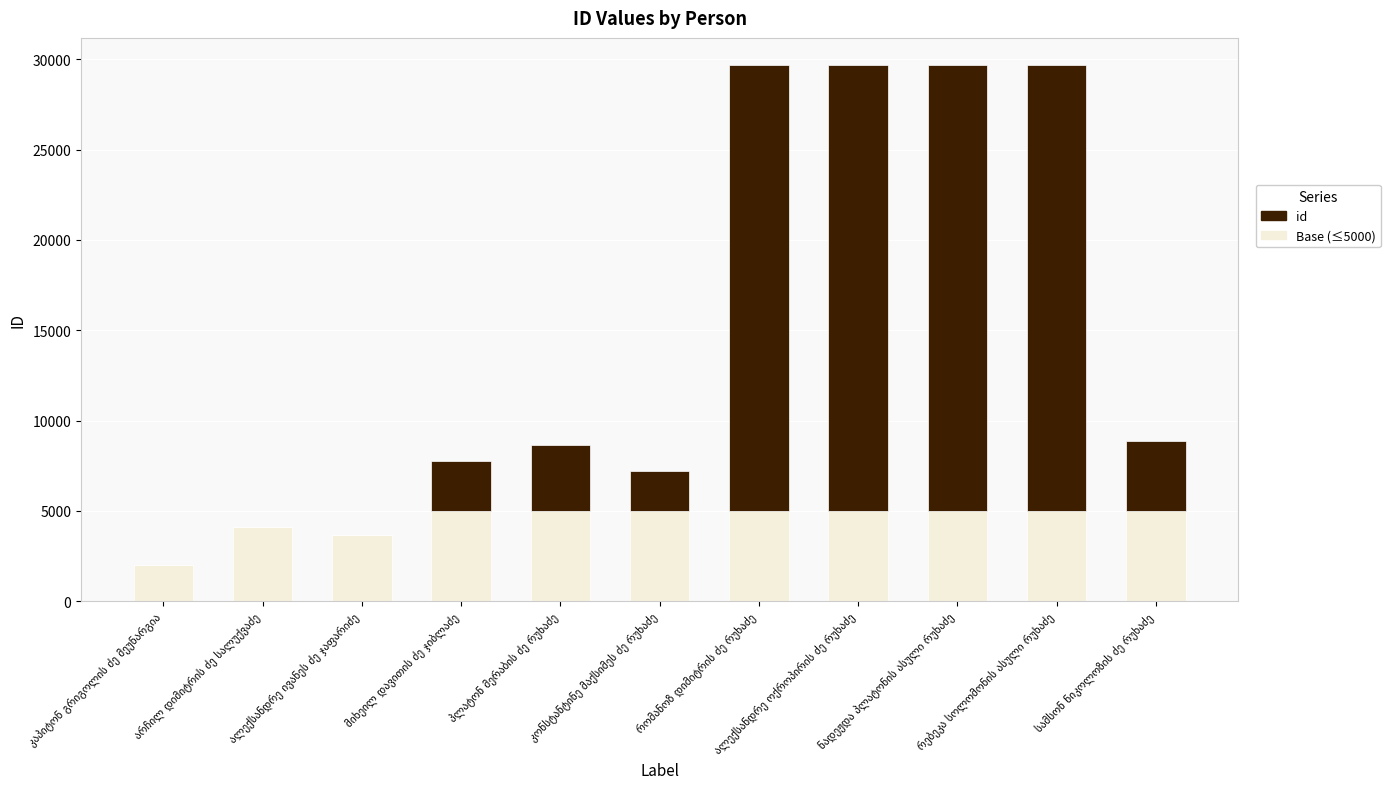

Are the bars grouped side by side (vs. stacked)?

No